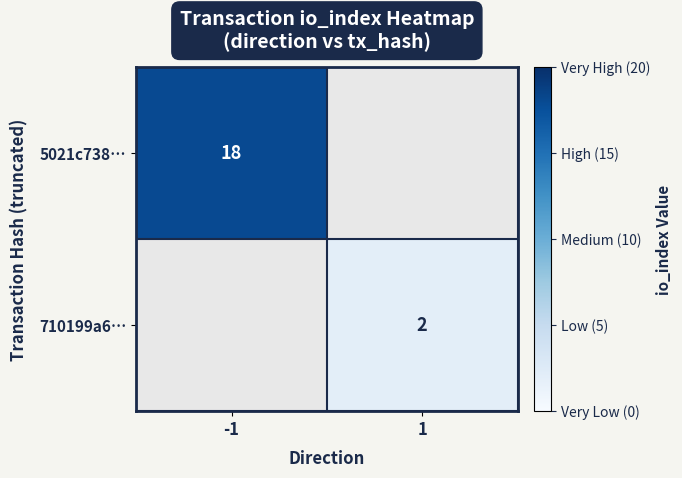

Which category has the lowest value across all series?

1